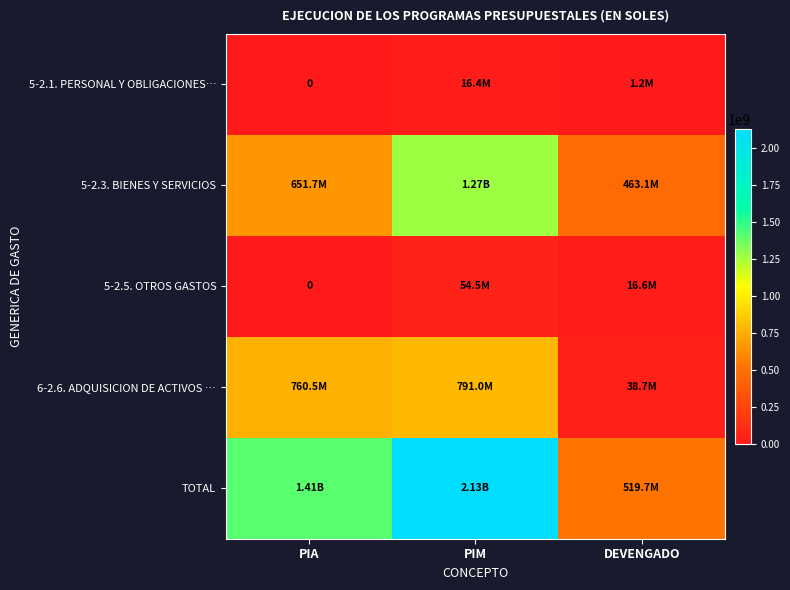

Rank the series by their maximum value, from highest to lowest.

TOTAL, 5-2.3. BIENES Y SERVICIOS, 6-2.6. ADQUISICION DE ACTIVOS …, 5-2.5. OTROS GASTOS, 5-2.1. PERSONAL Y OBLIGACIONES…